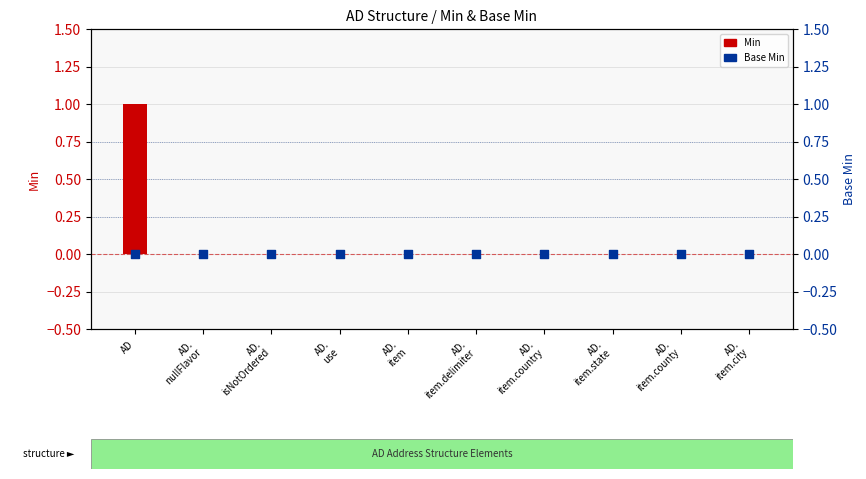

Is the value of Base Min at AD greater than the value of Min at AD.
item.city?

No